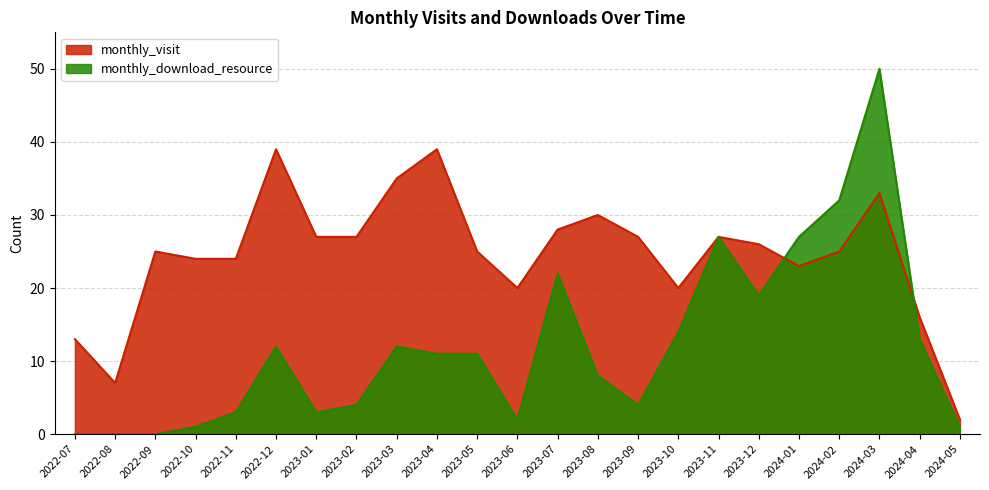

At which label does monthly_visit first exceed 25?

2022-12